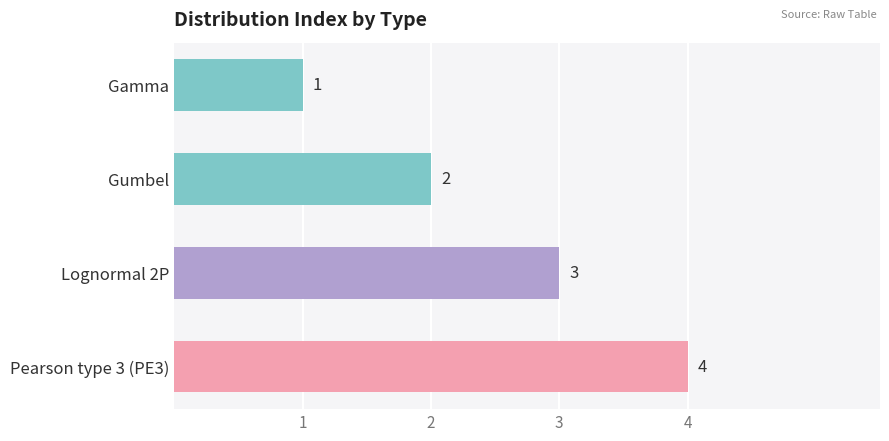

At which category does the chart reach its peak across all series?

Pearson type 3 (PE3)